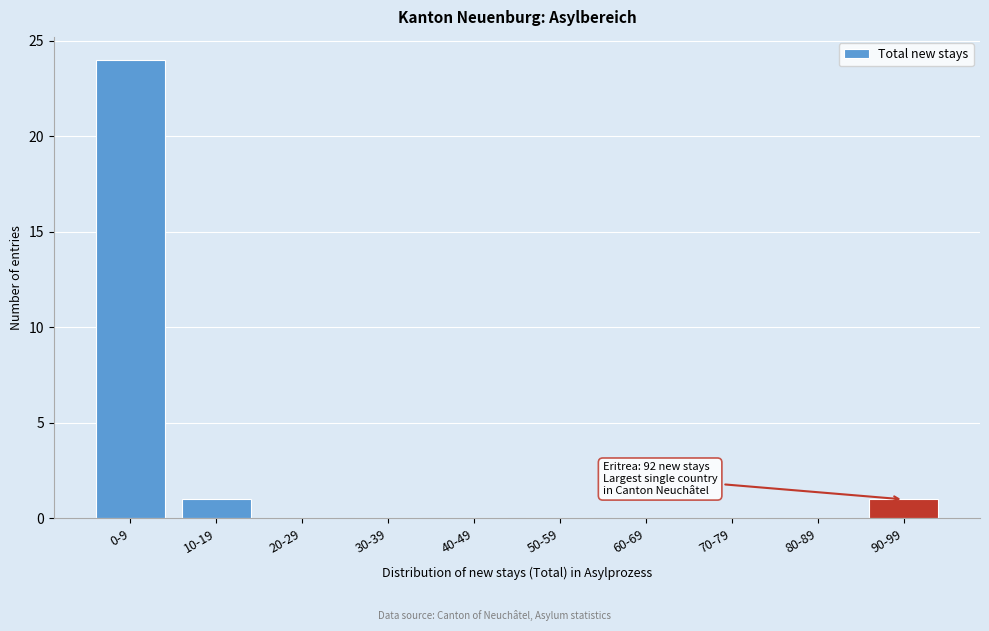

Reading left to right, extract all data points from this chart.

0-9=24	10-19=1	20-29=0	30-39=0	40-49=0	50-59=0	60-69=0	70-79=0	80-89=0	90-99=1